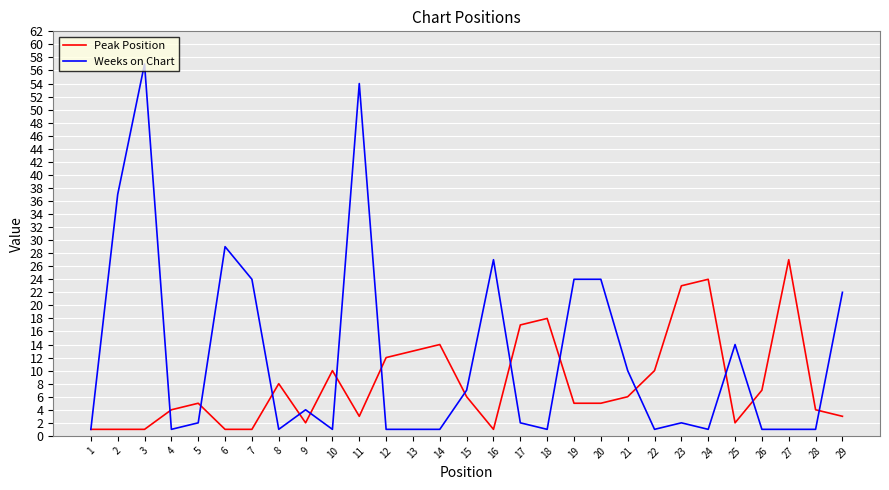

Which series changed the most between 12 and 14?

Peak Position